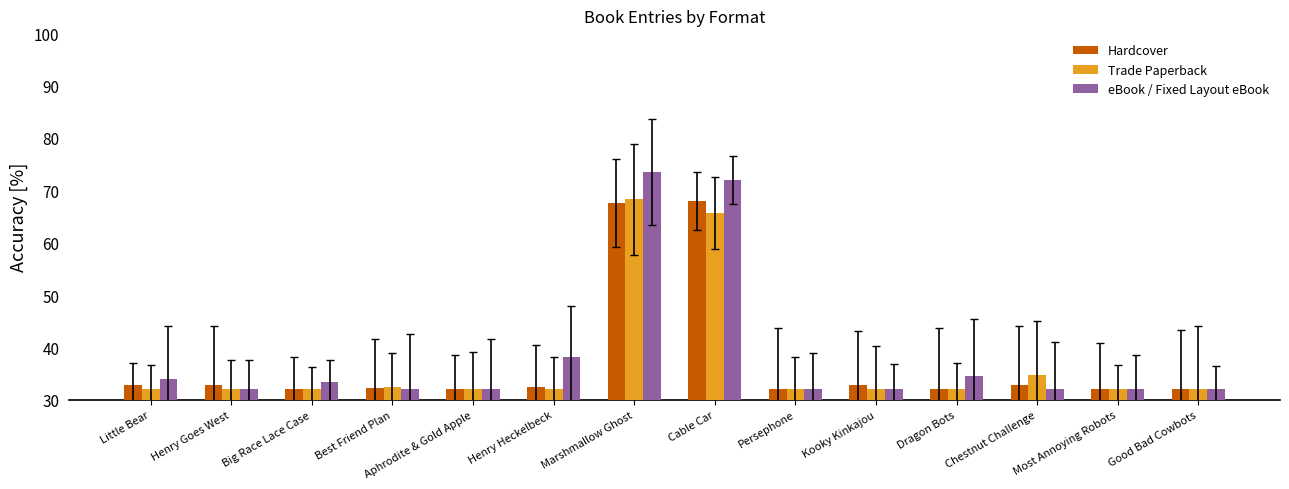

What is the value of the Hardcover bar at the 14th from the left?

32.0